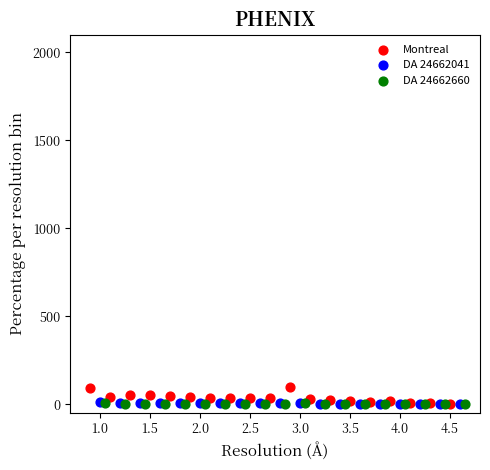

Which series has the widest spread of Y values?

Montreal